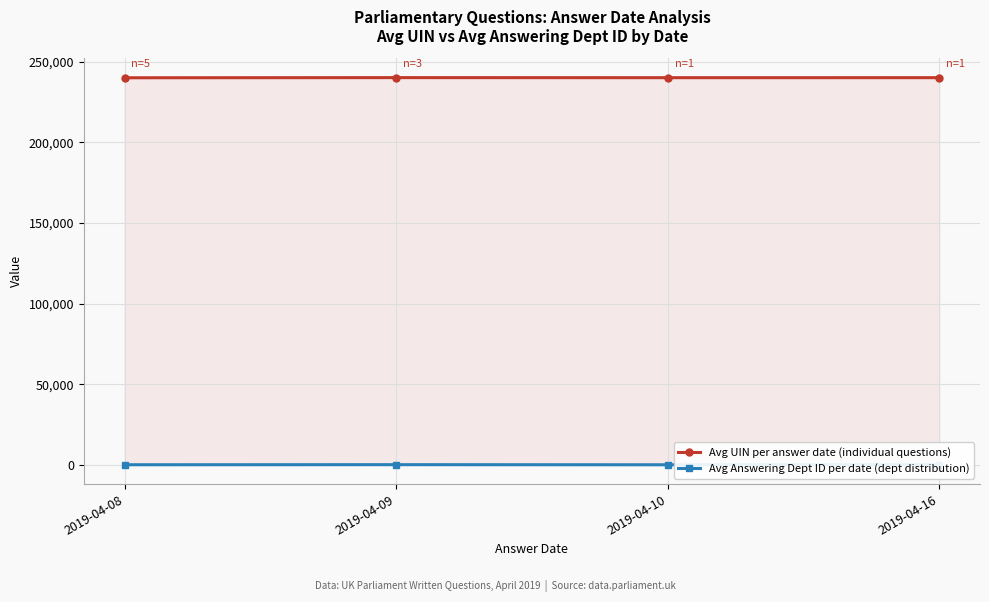

Where is the first local maximum for Avg UIN per answer date (individual questions)?

2019-04-09